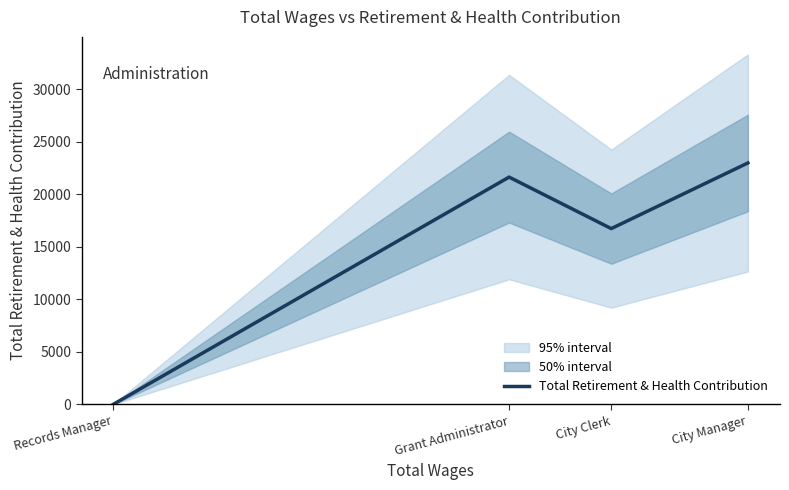

What is the change in value from Records Manager to City Manager?

+22984